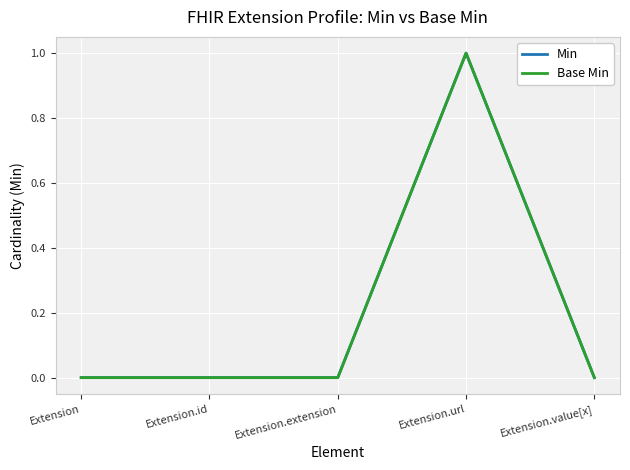

True or false: Min has more than 2 points higher than both neighbors.

False